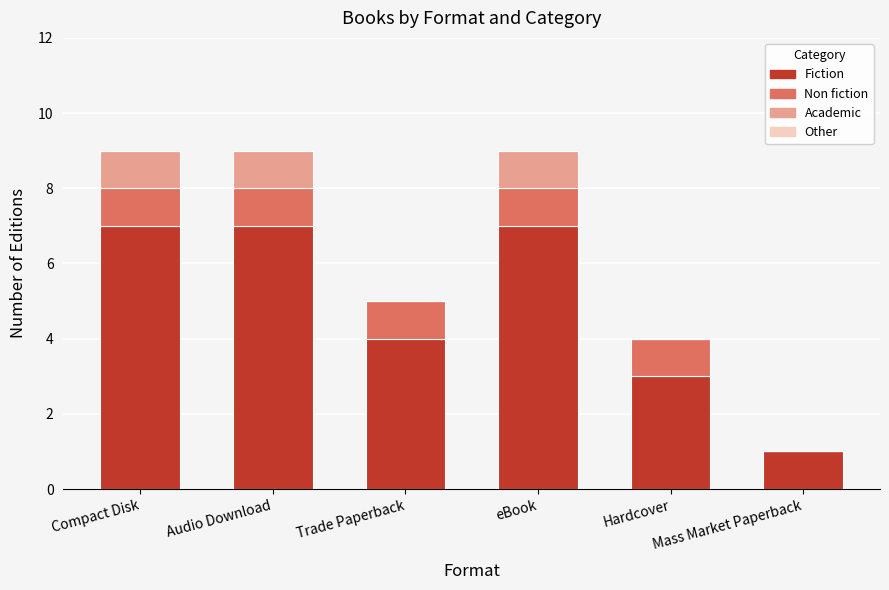

Does the chart contain stacked bars?

Yes